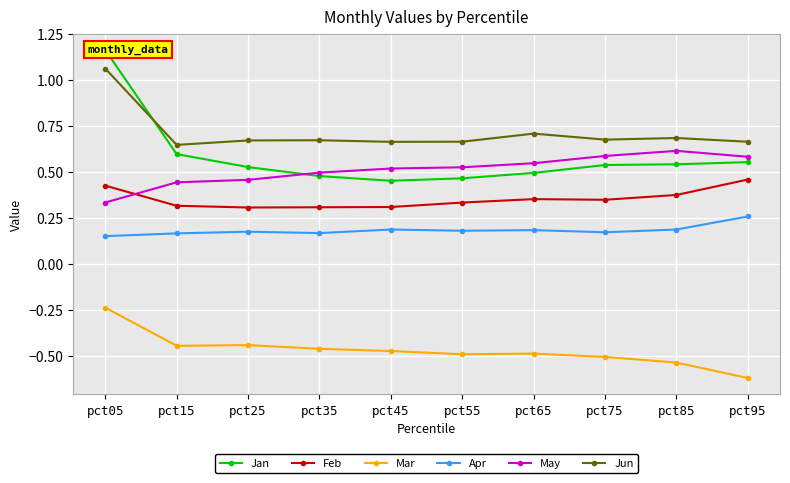

How many categories are shown in the chart?

10